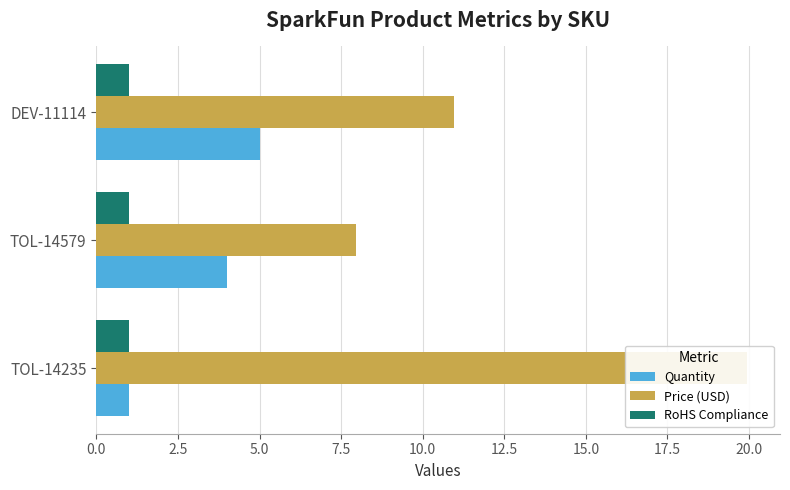

Which series has the widest spread of values?

Price (USD)